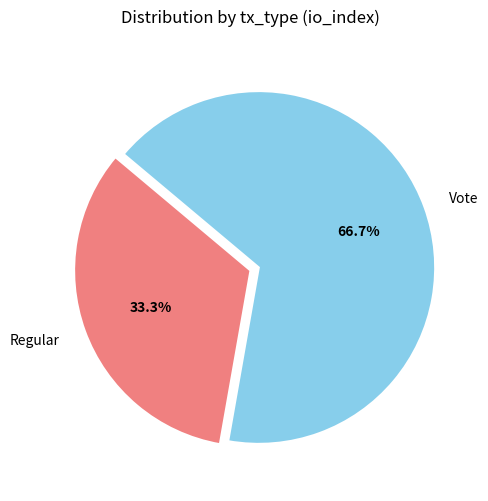

How many segments does this pie chart have?

2